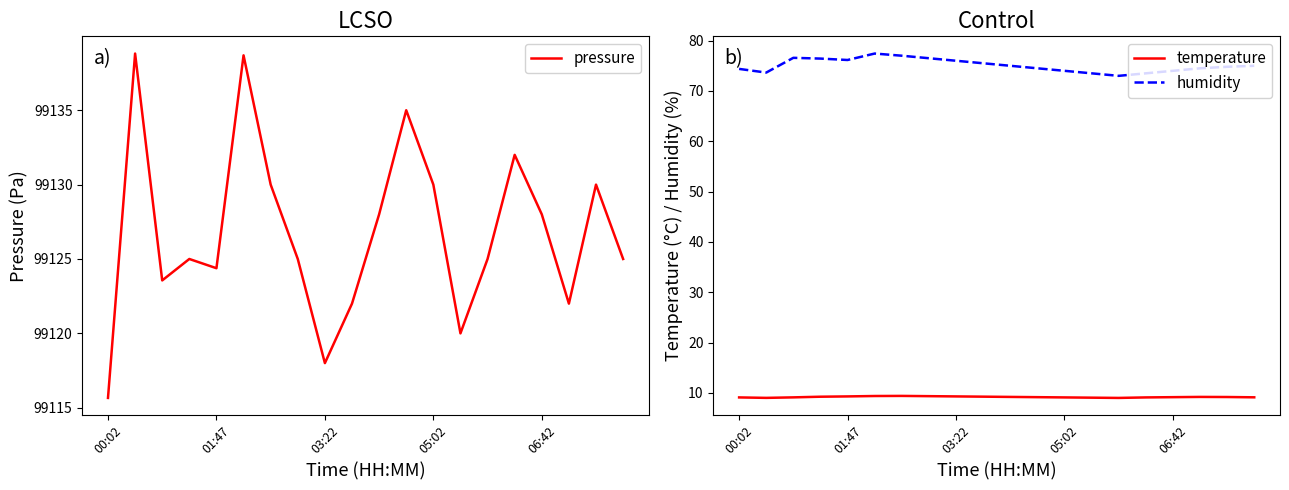

What position from the right is 11?

9